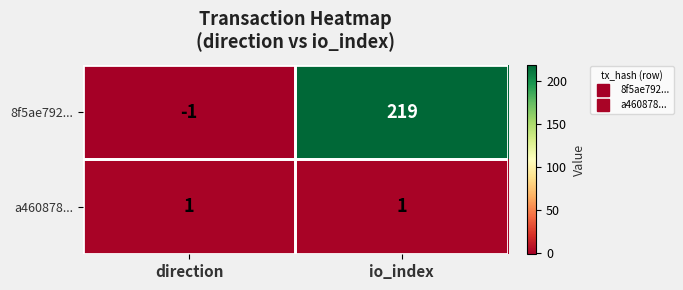

Which series has the largest total across all categories?

8f5ae792...